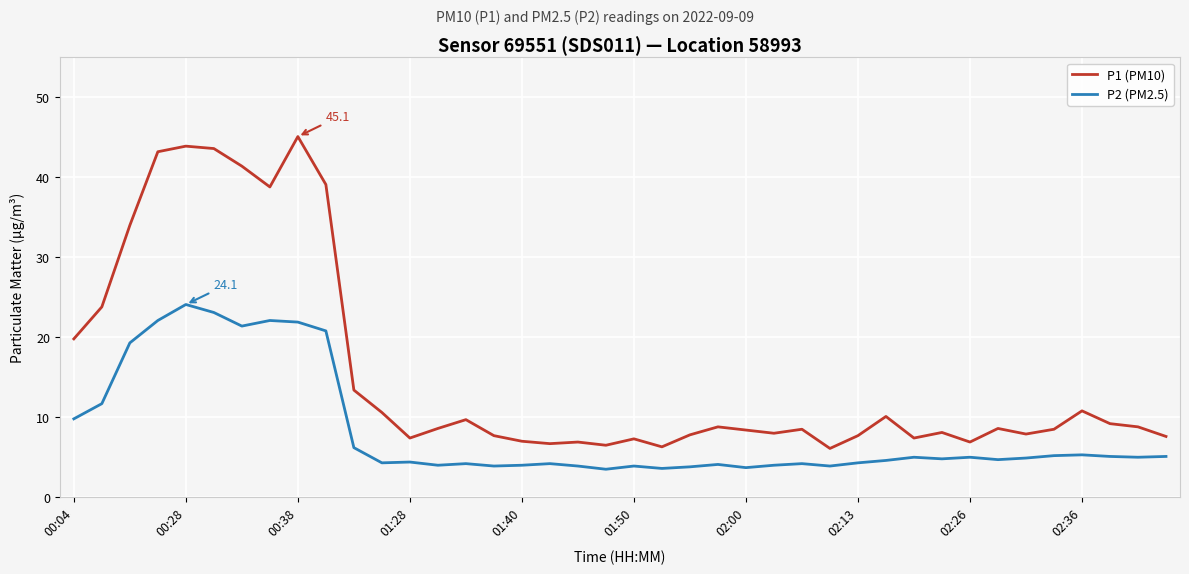

How many lines are shown in the chart?

2